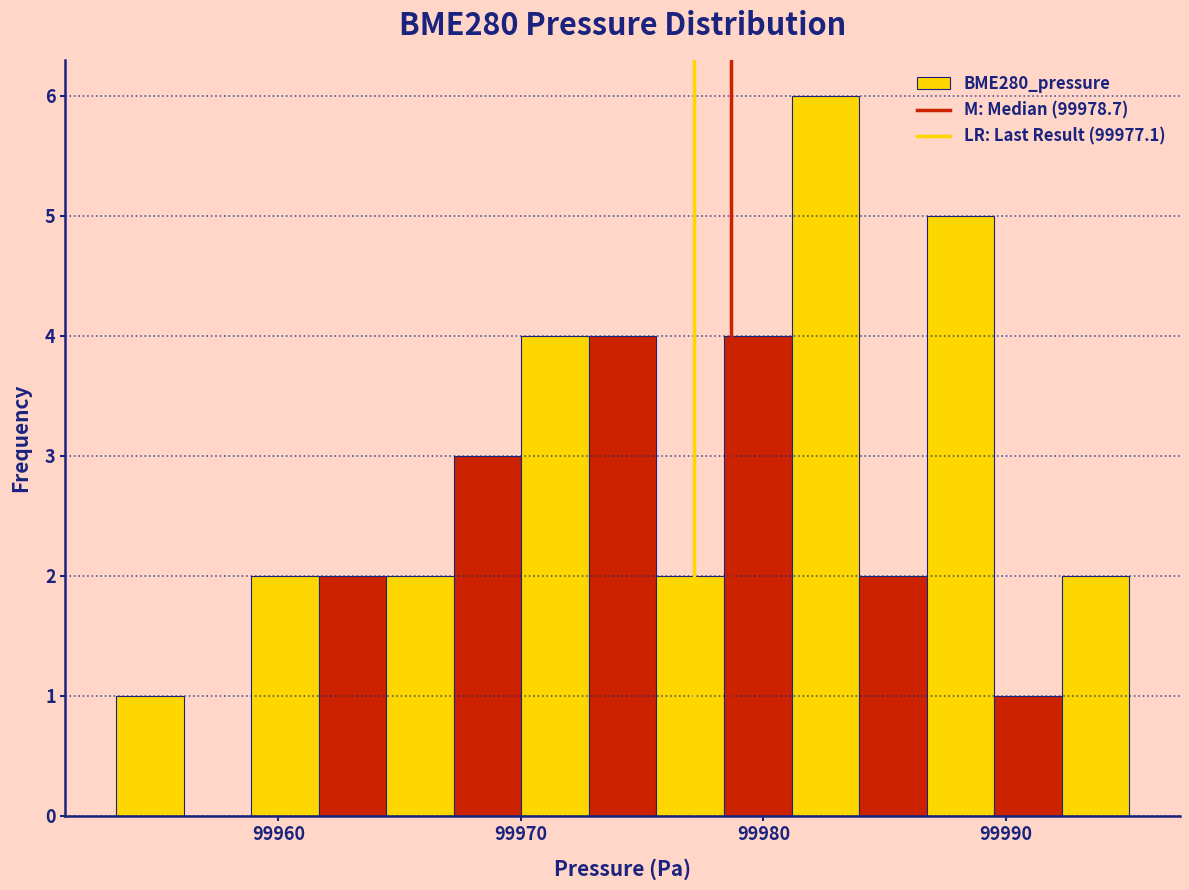

Read against the x-axis, roughly where is the centre of the tallest bar?

99983